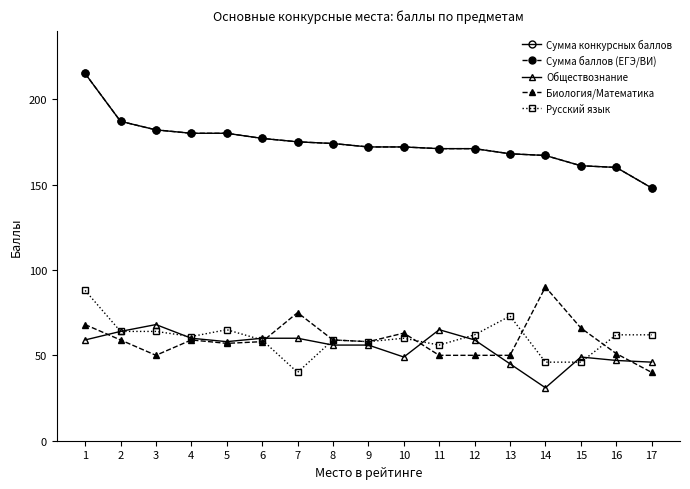

What is the highest value of the Русский язык series?

88